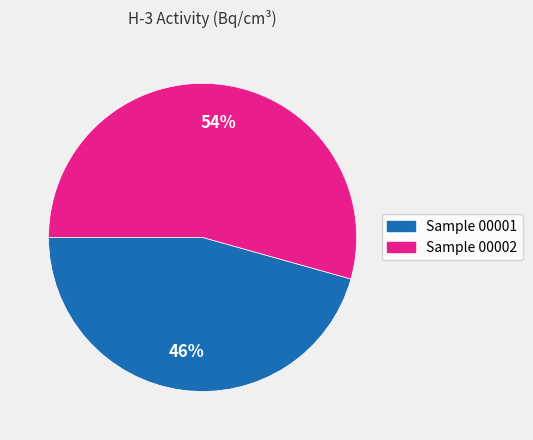

To the nearest percent, what is the average slice percentage?

50%